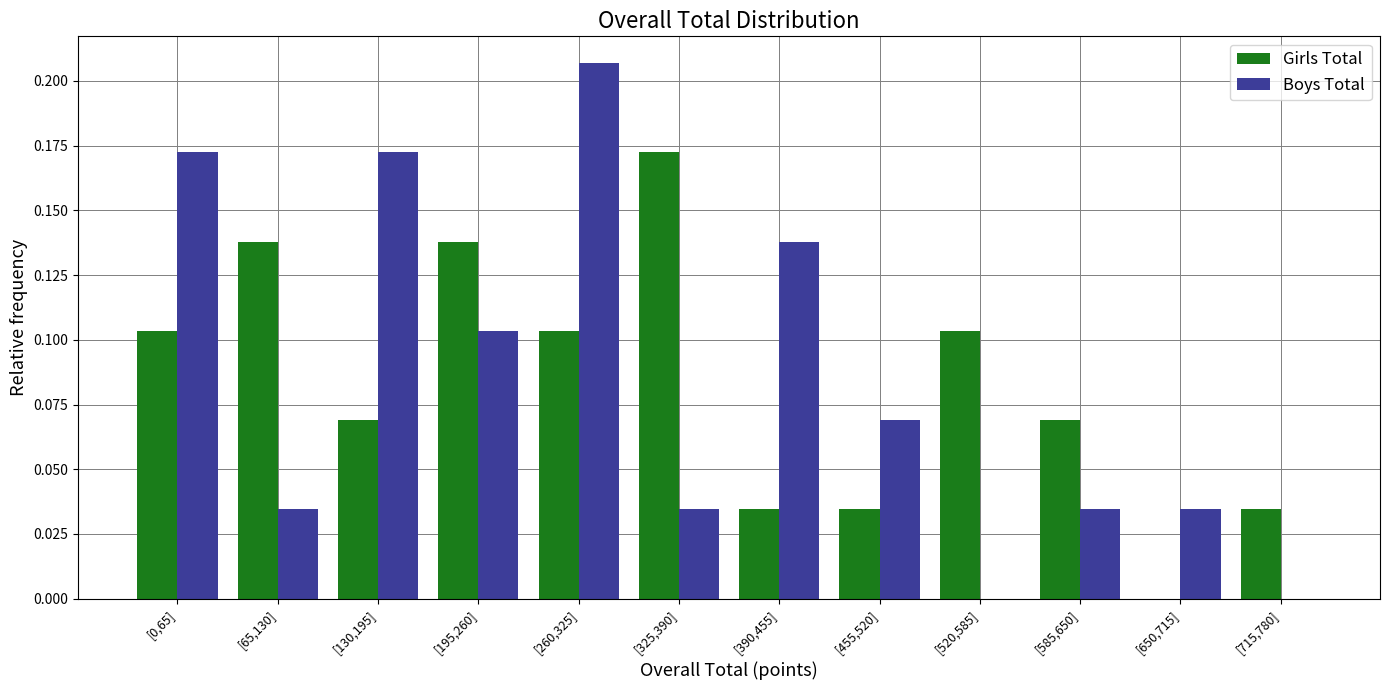

At which category is the sum across all series the highest?

[260,325]